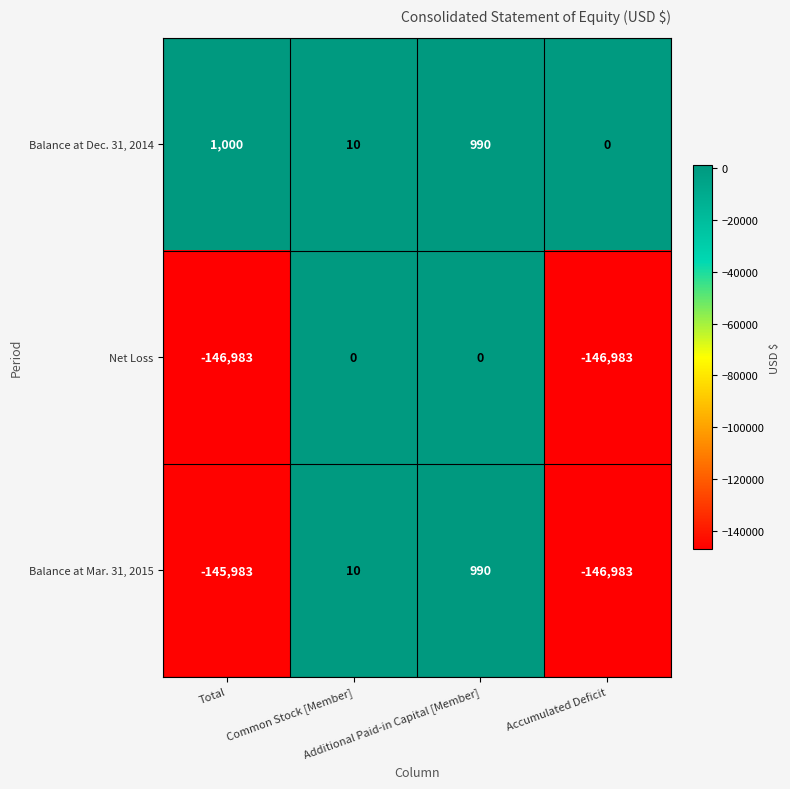

How many negative values does the Balance at Mar. 31, 2015 series have?

2